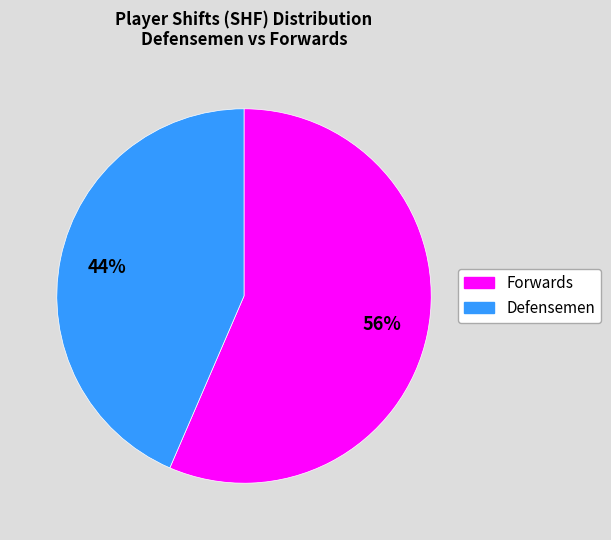

To the nearest percent, what is the average slice percentage?

50%